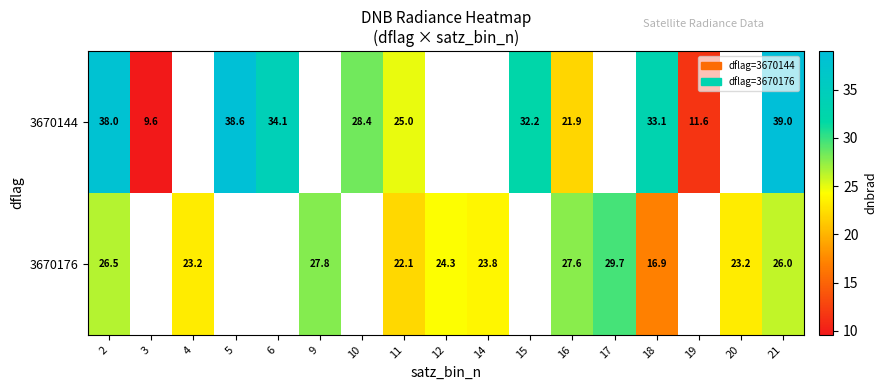

What is the minimum value shown in the chart?

9.6